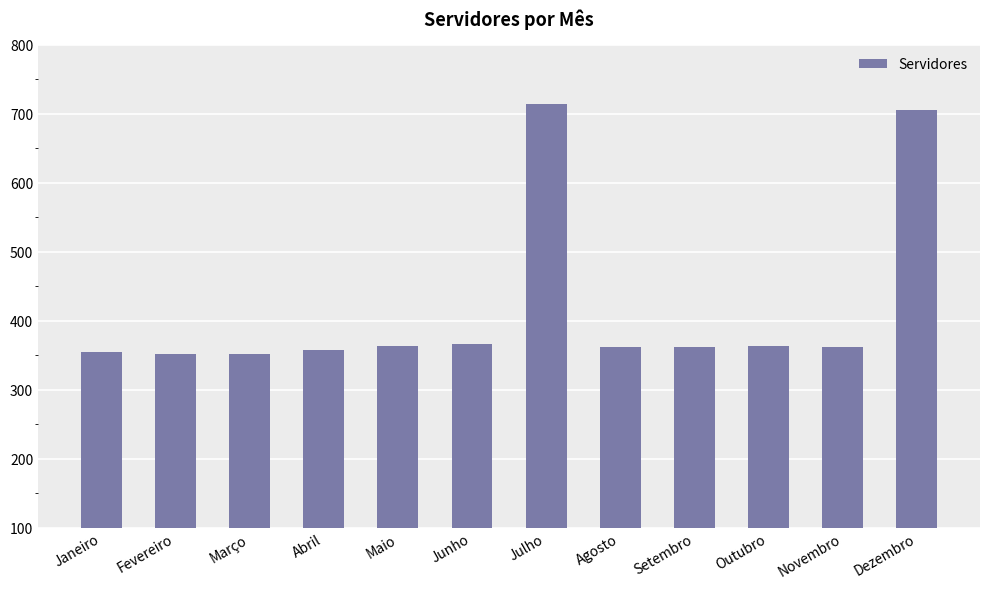

Count the number of data series in this chart.

1